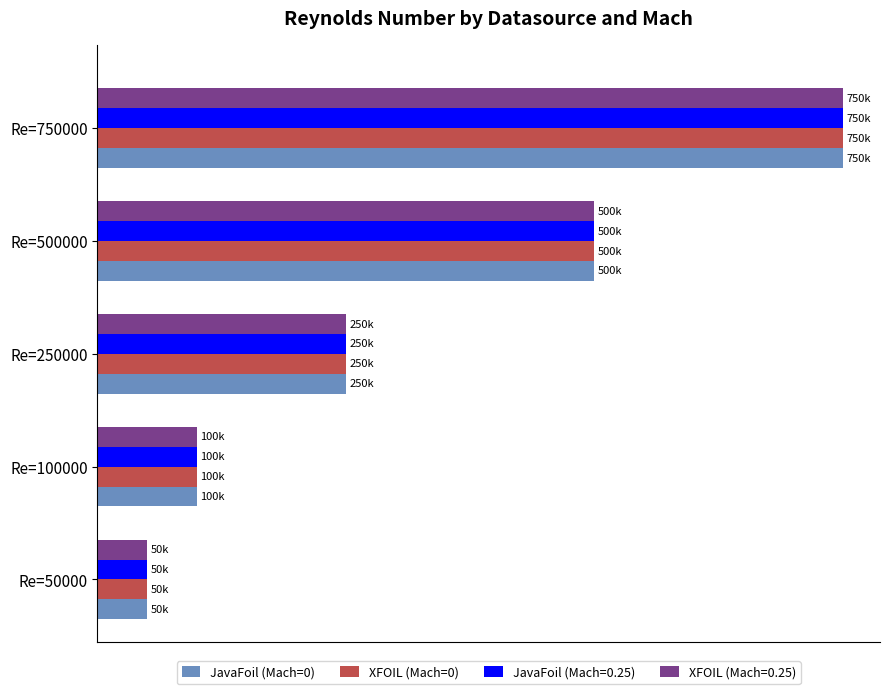

At how many categories does at least one series exceed 486163?

2